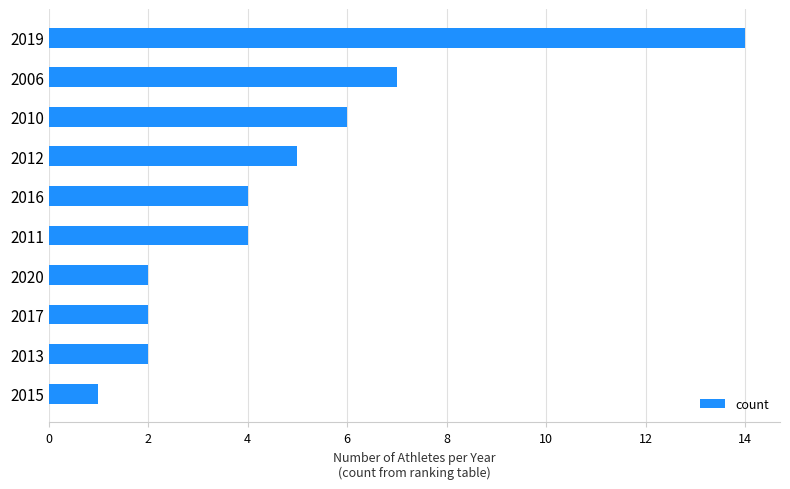

Does the chart contain stacked bars?

No